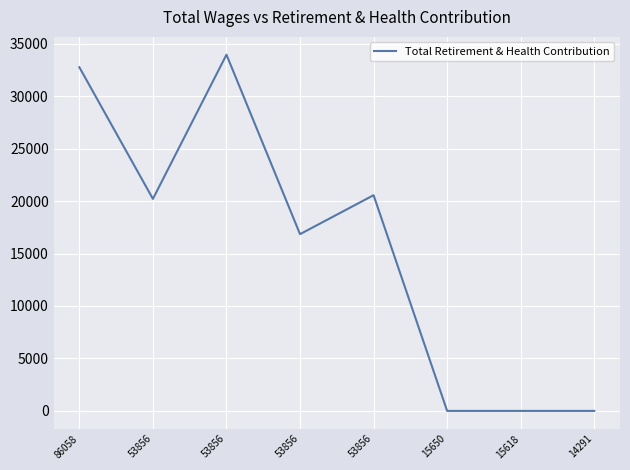

Reading left to right, transcribe all the data shown in this chart.

86058=32757	53856=20210	53856=33952	53856=16847	53856=20560	15650=0	15618=0	14291=0